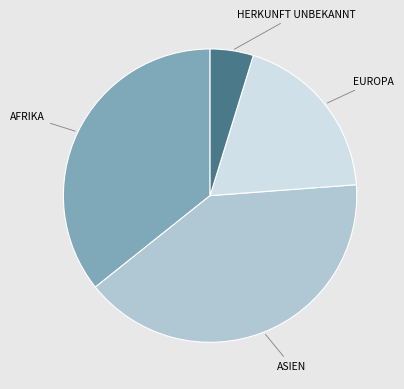

Is there any slice that represents more than half of the pie?

No